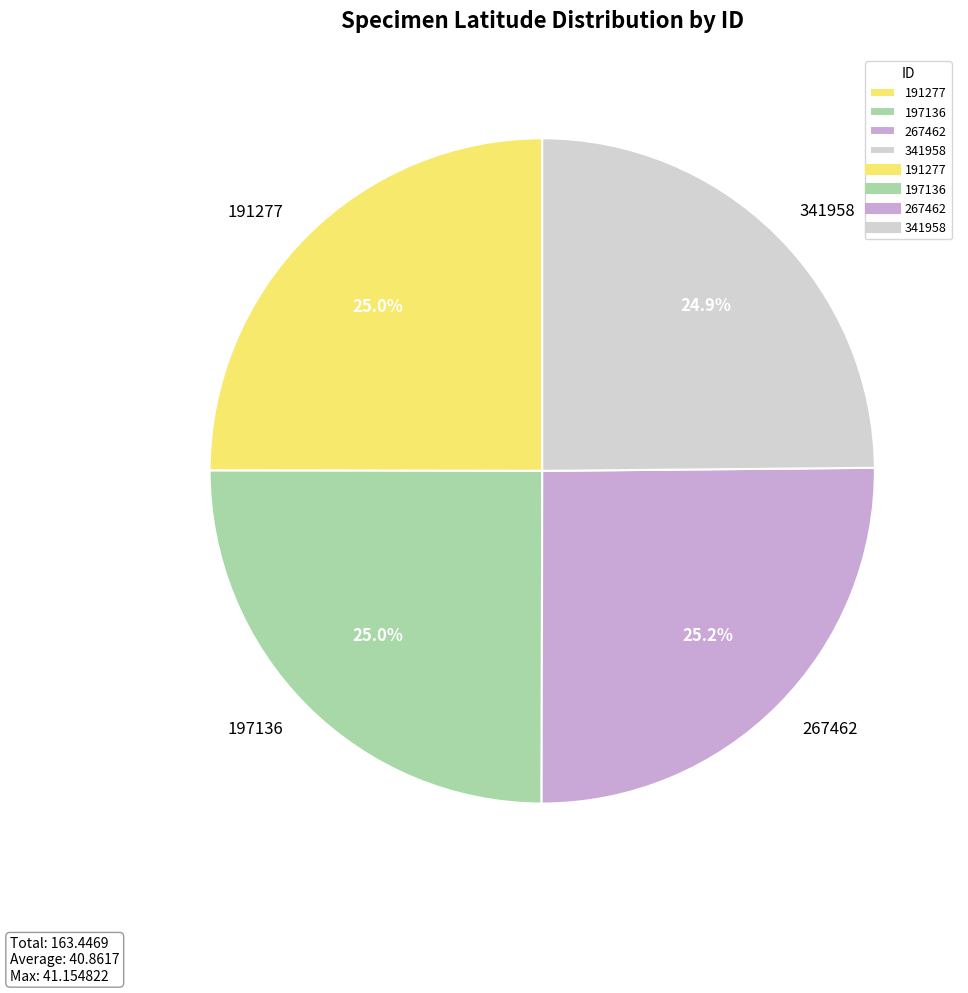

To the nearest percent, what percentage of the pie is 197136?

25%